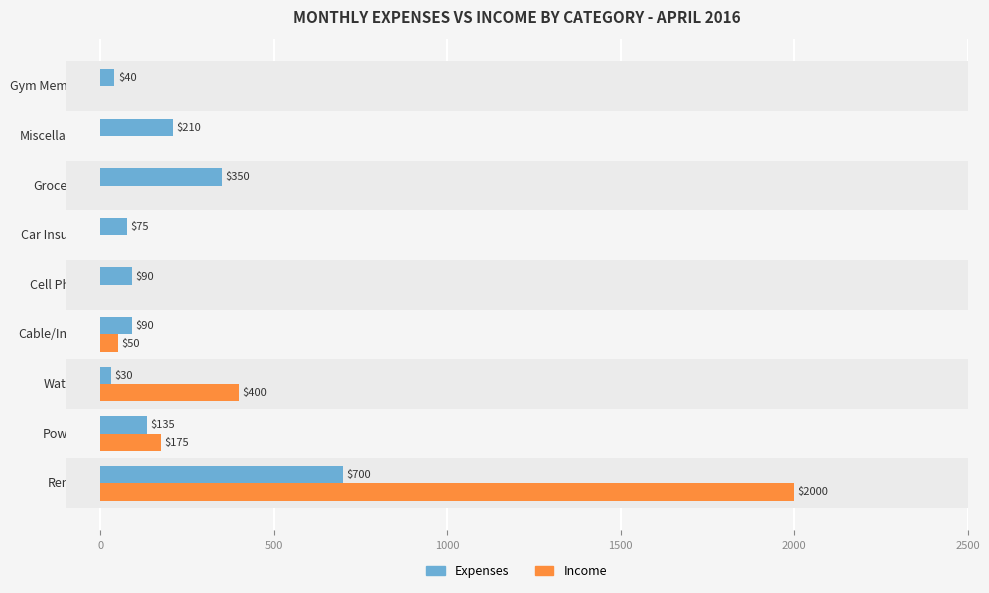

Which label corresponds to the largest value in the chart?

Rent